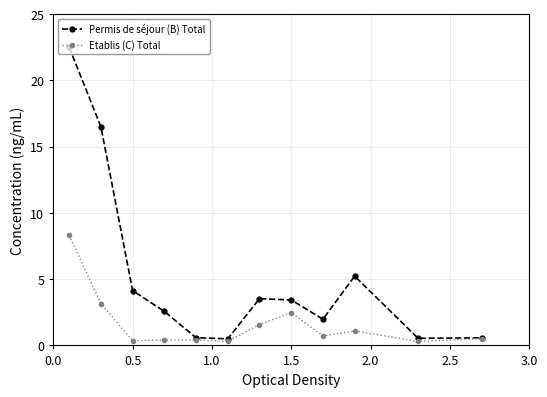

Which series has the largest range (max minus min)?

Permis de séjour (B) Total